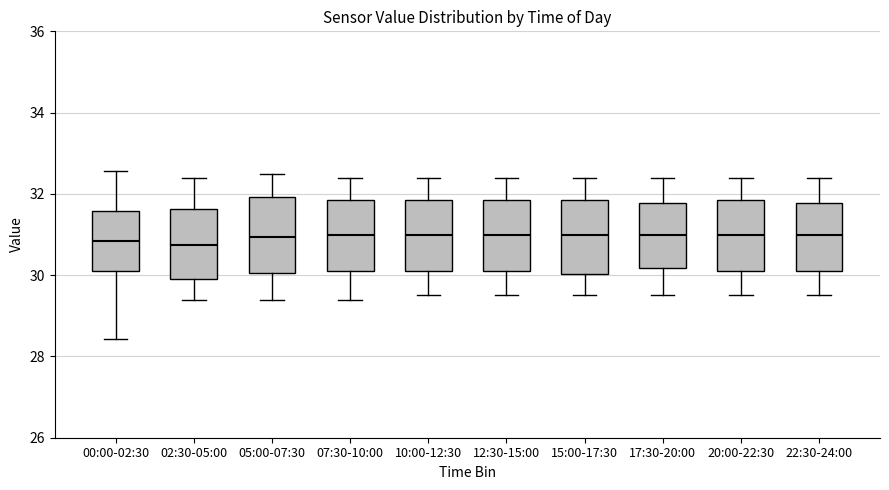

Where is the upper edge of the box for 05:00-07:30 on the y-axis? The values are not printed on the chart, so give them approximately, as read against the axis.

32.0